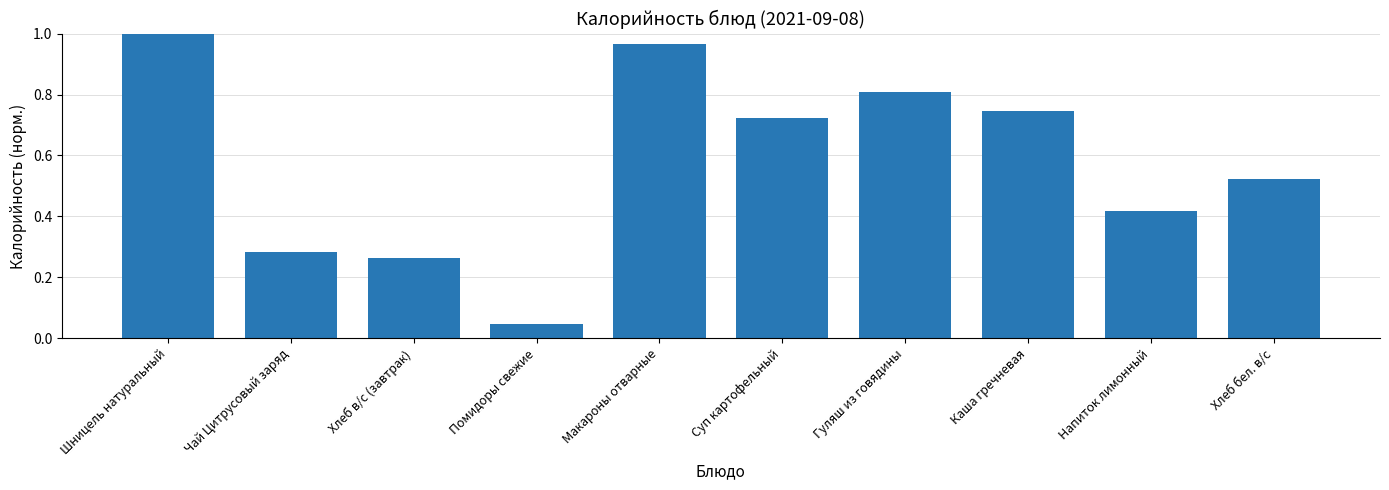

What is the change in value from Чай Цитрусовый заряд to Напиток лимонный?

+0.1